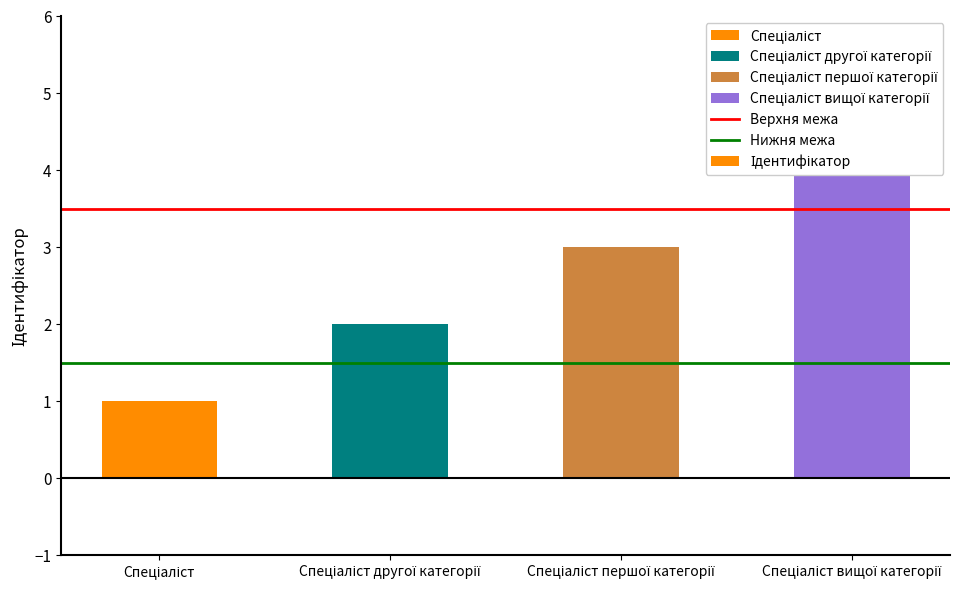

What is the approximate value at Спеціаліст вищої категорії?

4